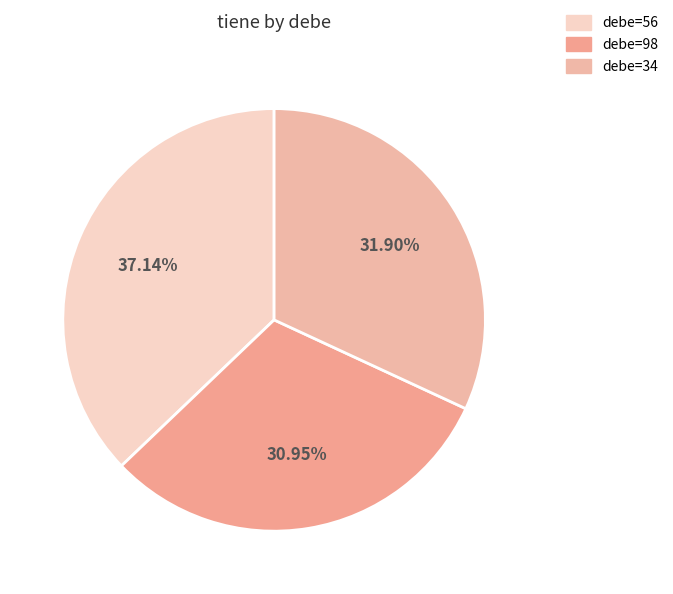

How many slices are in this pie chart?

3